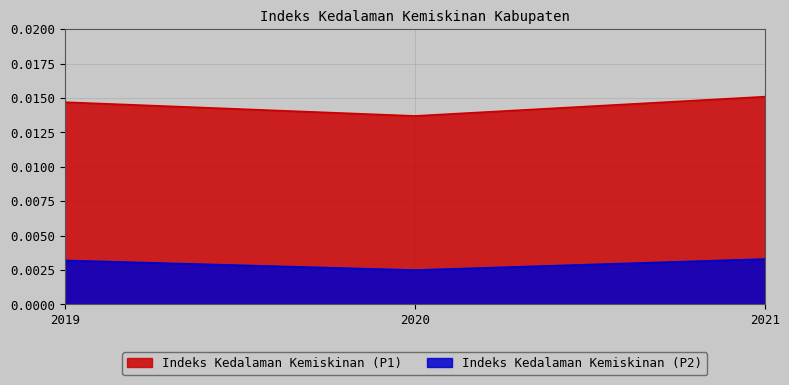

How many series are shown in this chart?

2